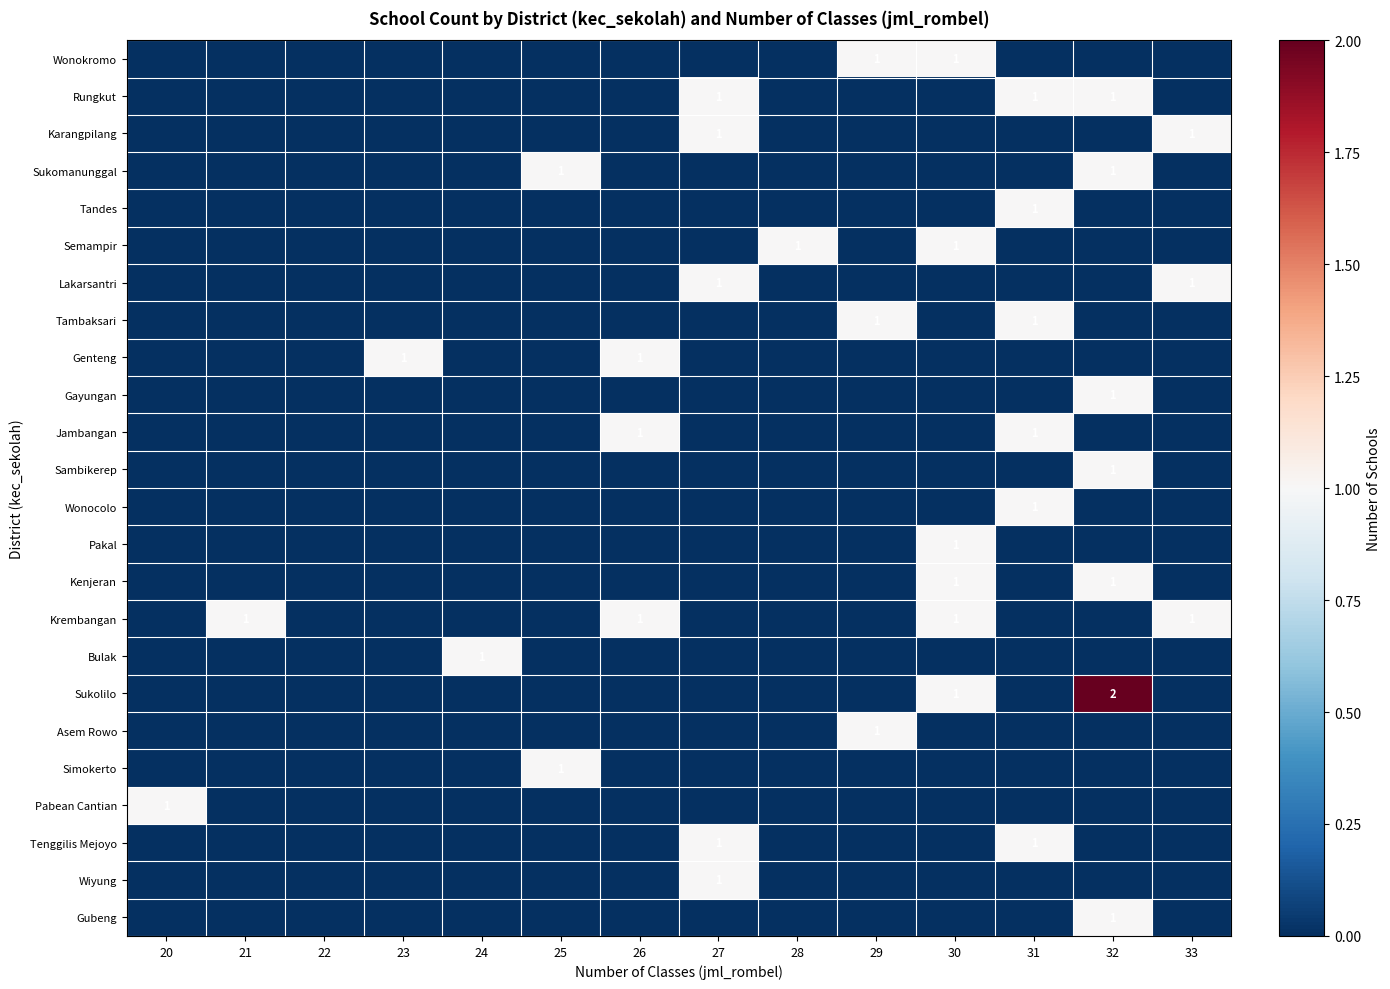

The value of Sukomanunggal at 25 is 1. True or false?

True